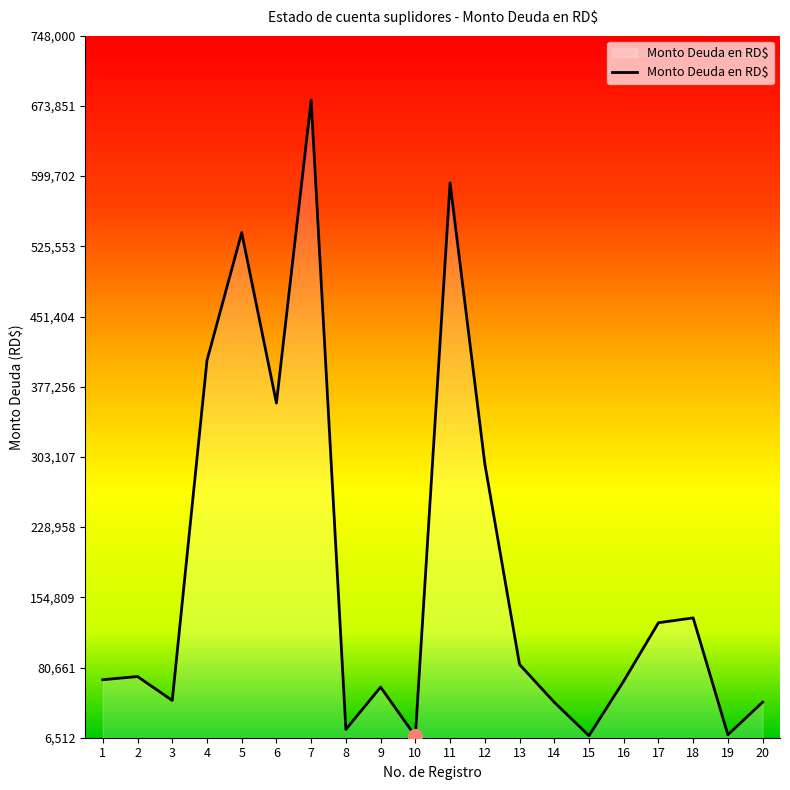

Is it true that the value at 11 is 890912.3?

False